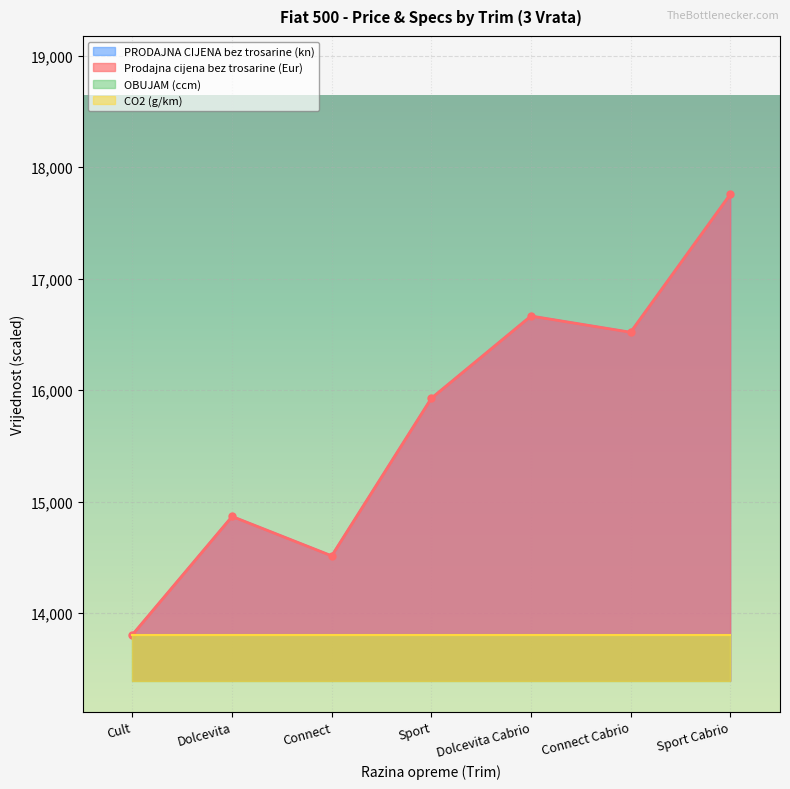

True or false: Prodajna cijena bez trosarine (Eur) has a value of 16519.3 at Connect Cabrio.

True